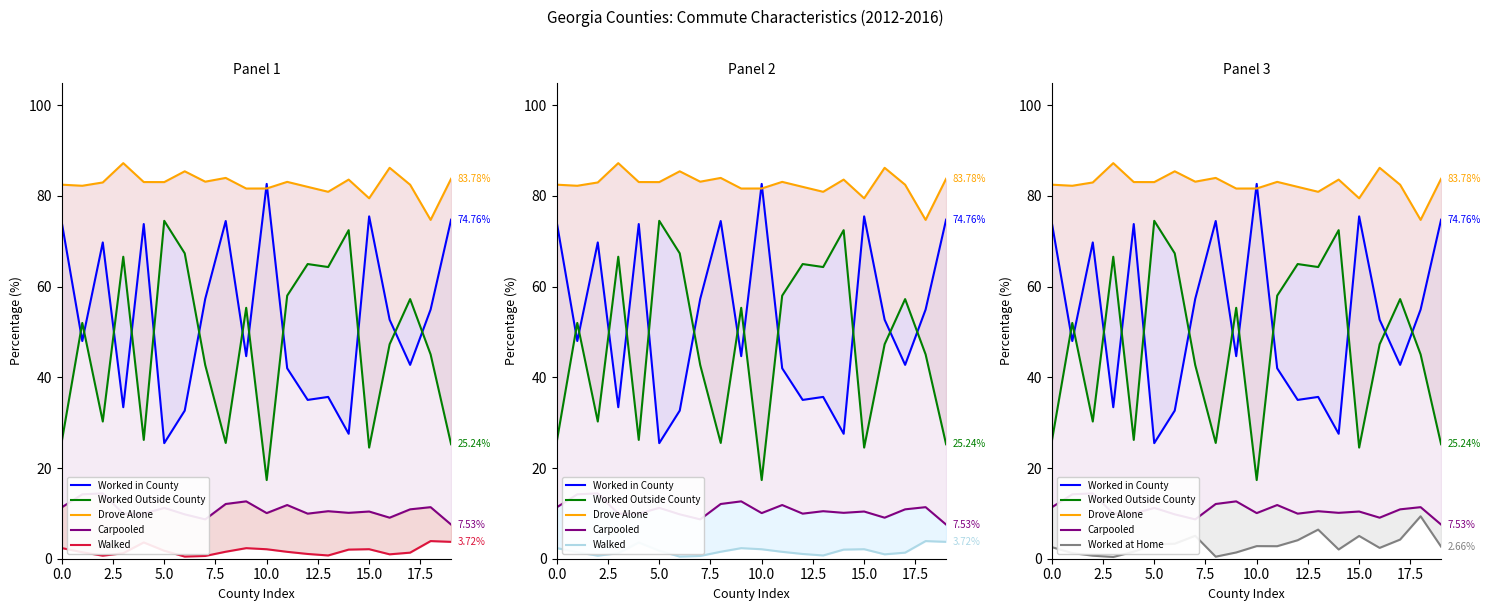

True or false: Worked in County has more than 2 points higher than both neighbors.

True